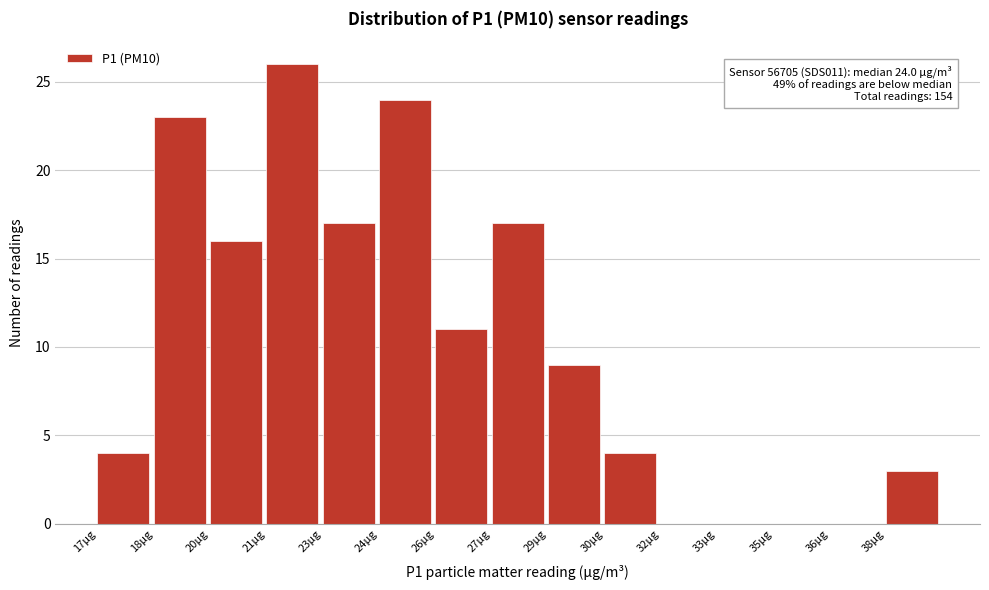

Reading right to left, extract all data points from this chart.

38μg=3	36μg=0	35μg=0	33μg=0	32μg=0	30μg=4	29μg=9	27μg=17	26μg=11	24μg=24	23μg=17	21μg=26	20μg=16	18μg=23	17μg=4